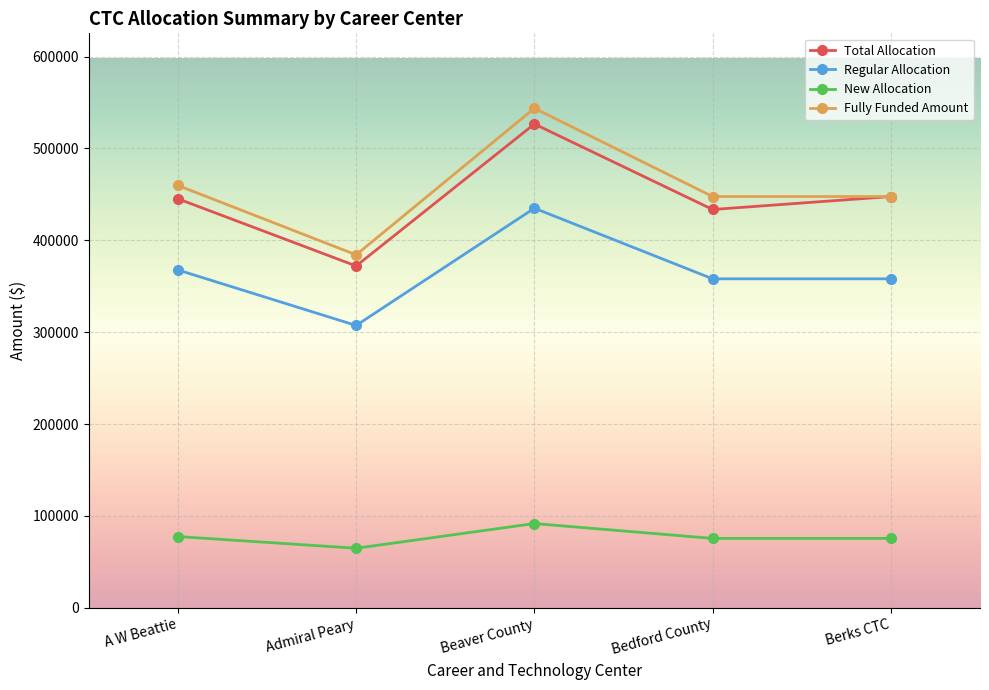

True or false: Total Allocation has a value of 372031.5 at Admiral Peary.

True